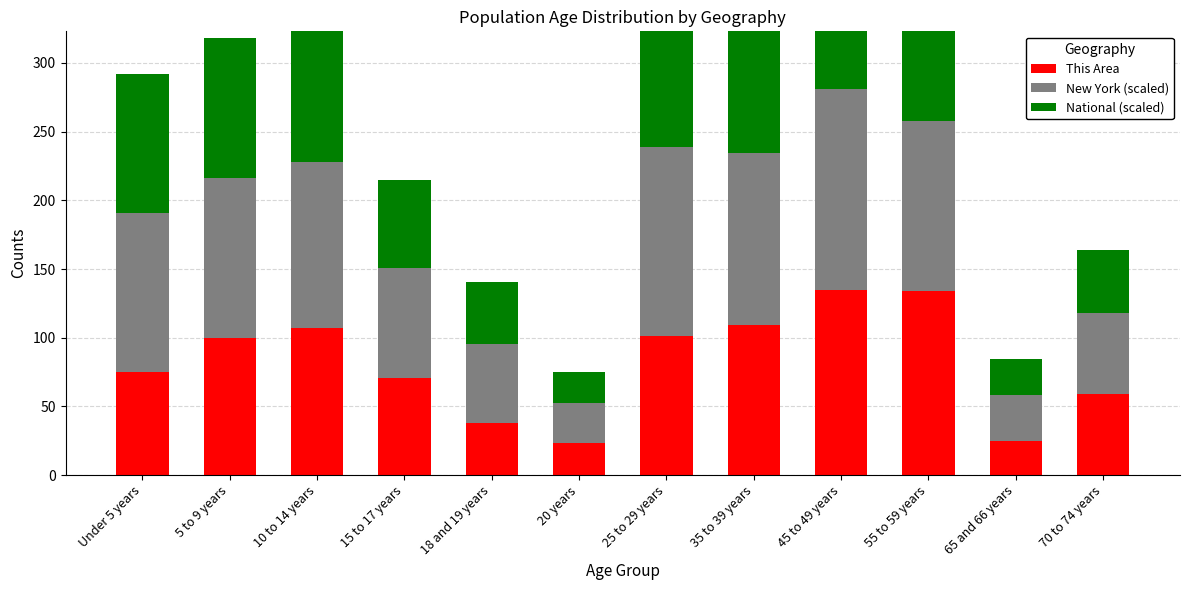

Reading left to right, extract all data points from this chart.

This Area: Under 5 years=75.0	5 to 9 years=100.0	10 to 14 years=107.0	15 to 17 years=71.0	18 and 19 years=38.0	20 years=23.0	25 to 29 years=101.0	35 to 39 years=109.0	45 to 49 years=135.0	55 to 59 years=134.0	65 and 66 years=25.0	70 to 74 years=59.0
New York (scaled): Under 5 years=115.6	5 to 9 years=116.4	10 to 14 years=121.1	15 to 17 years=79.4	18 and 19 years=57.3	20 years=29.3	25 to 29 years=138.0	35 to 39 years=125.4	45 to 49 years=145.9	55 to 59 years=123.7	65 and 66 years=33.0	70 to 74 years=58.7
National (scaled): Under 5 years=101.0	5 to 9 years=101.7	10 to 14 years=103.4	15 to 17 years=64.8	18 and 19 years=45.4	20 years=22.6	25 to 29 years=105.5	35 to 39 years=100.9	45 to 49 years=113.5	55 to 59 years=98.3	65 and 66 years=26.6	70 to 74 years=46.4